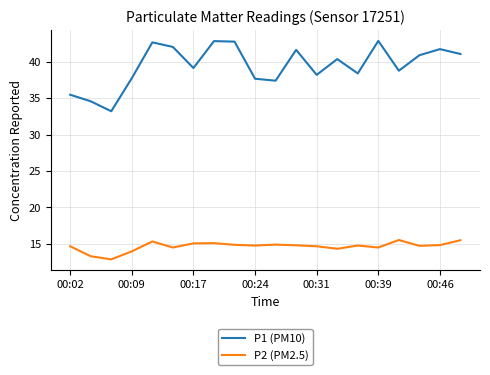

Which series has the largest range (max minus min)?

P1 (PM10)